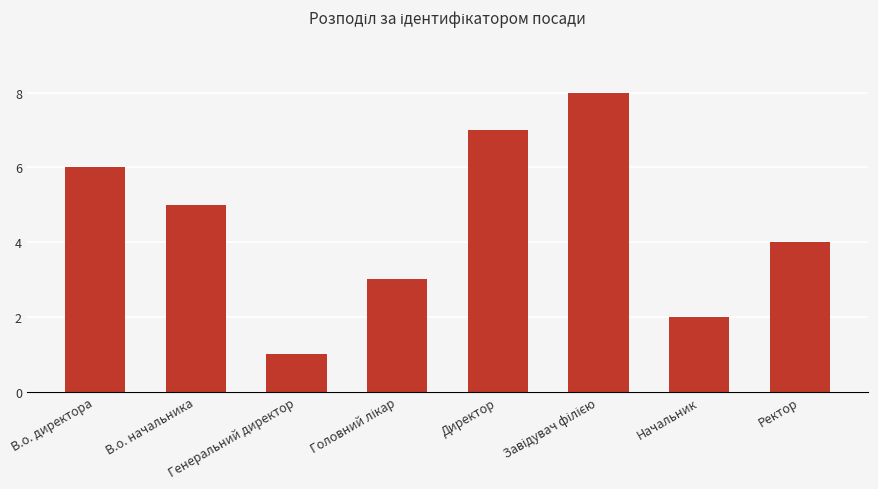

What value does the data have at В.о. директора?

6